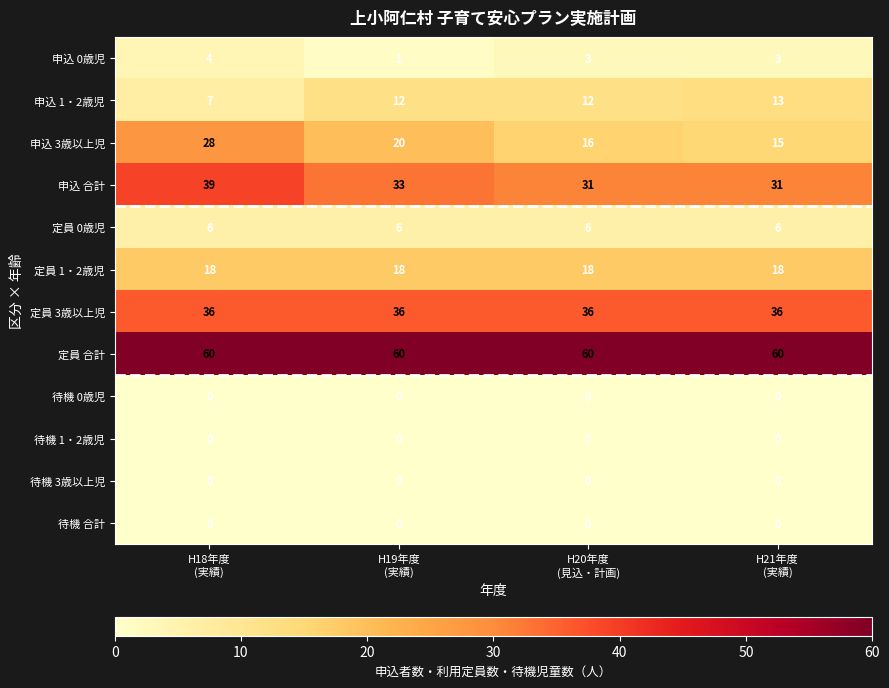

Which series has the largest total across all categories?

定員 合計